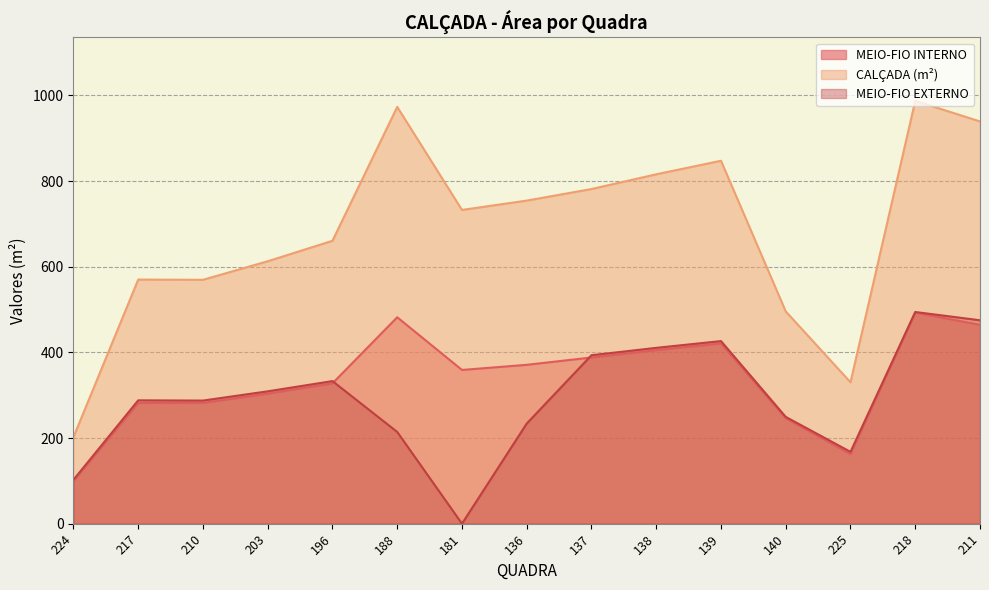

What is the label of the 3rd point from the right?

225